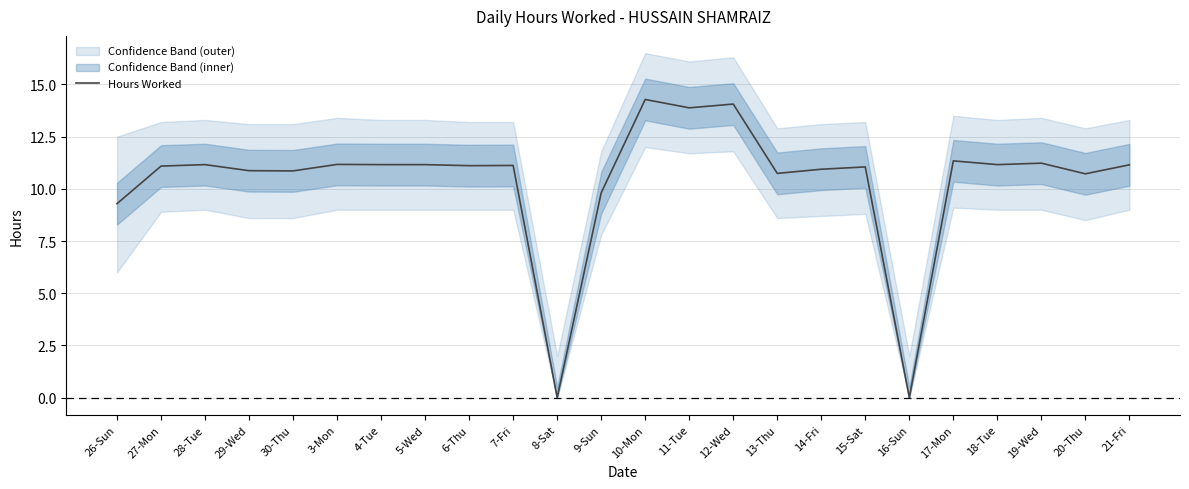

What is the label of the 8th point from the right?

14-Fri